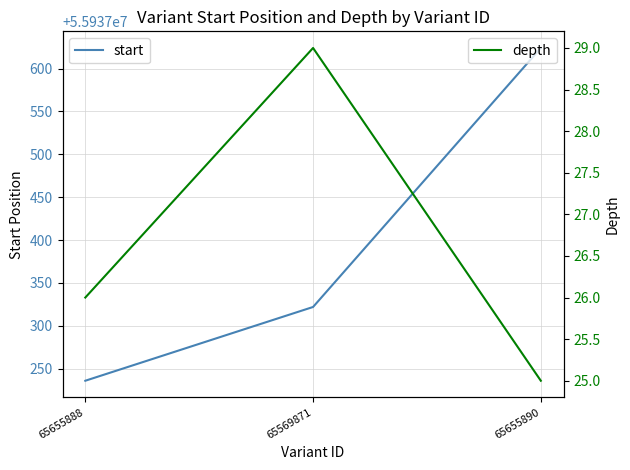

How many lines are shown in the chart?

2